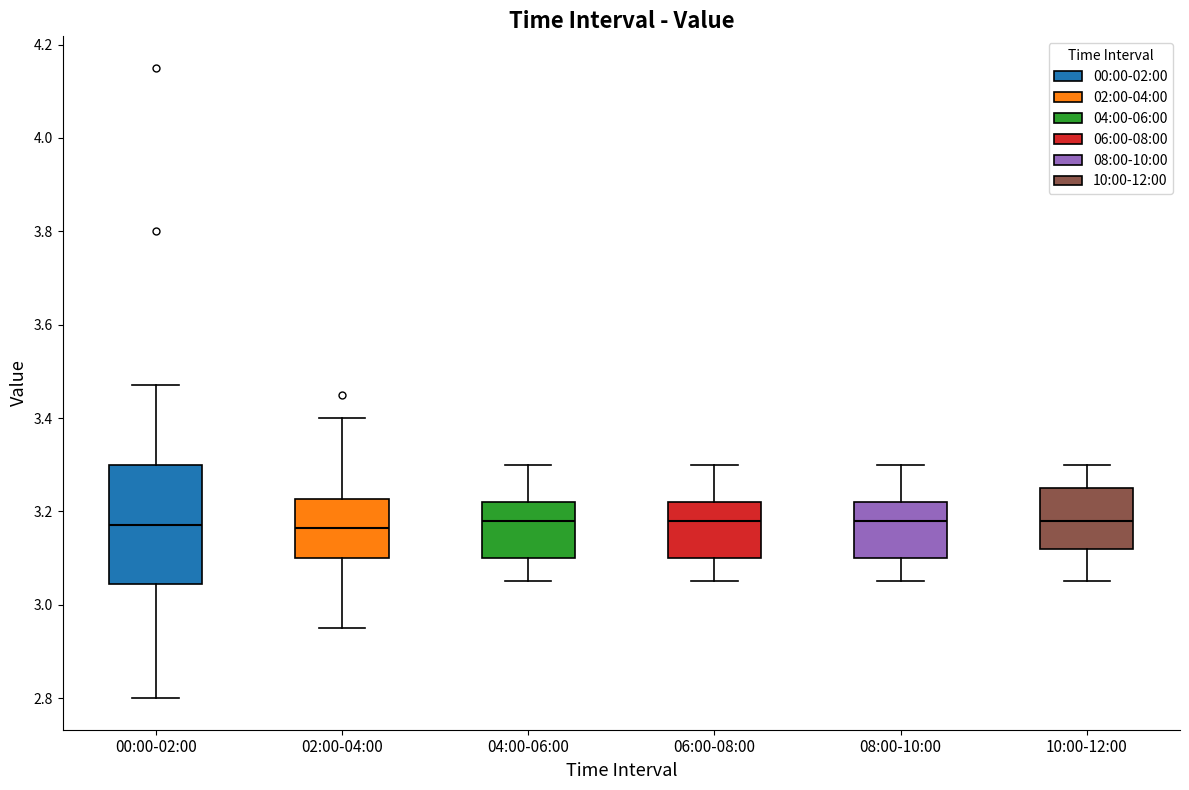

Which box is the tallest, from its lower edge to its upper edge?

00:00-02:00